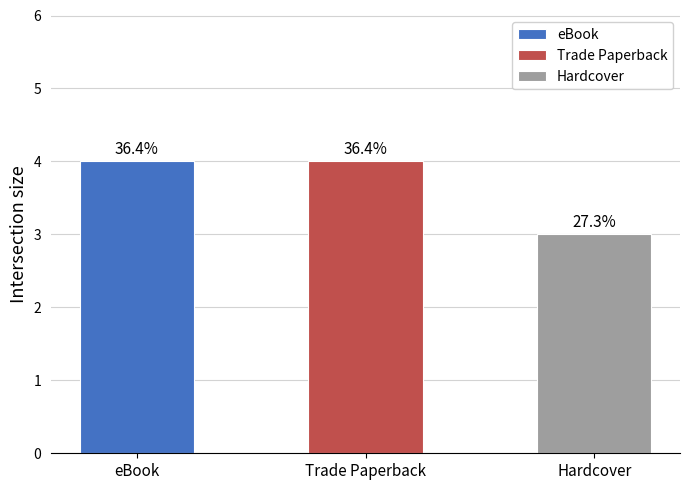

How many bars are there in total?

3